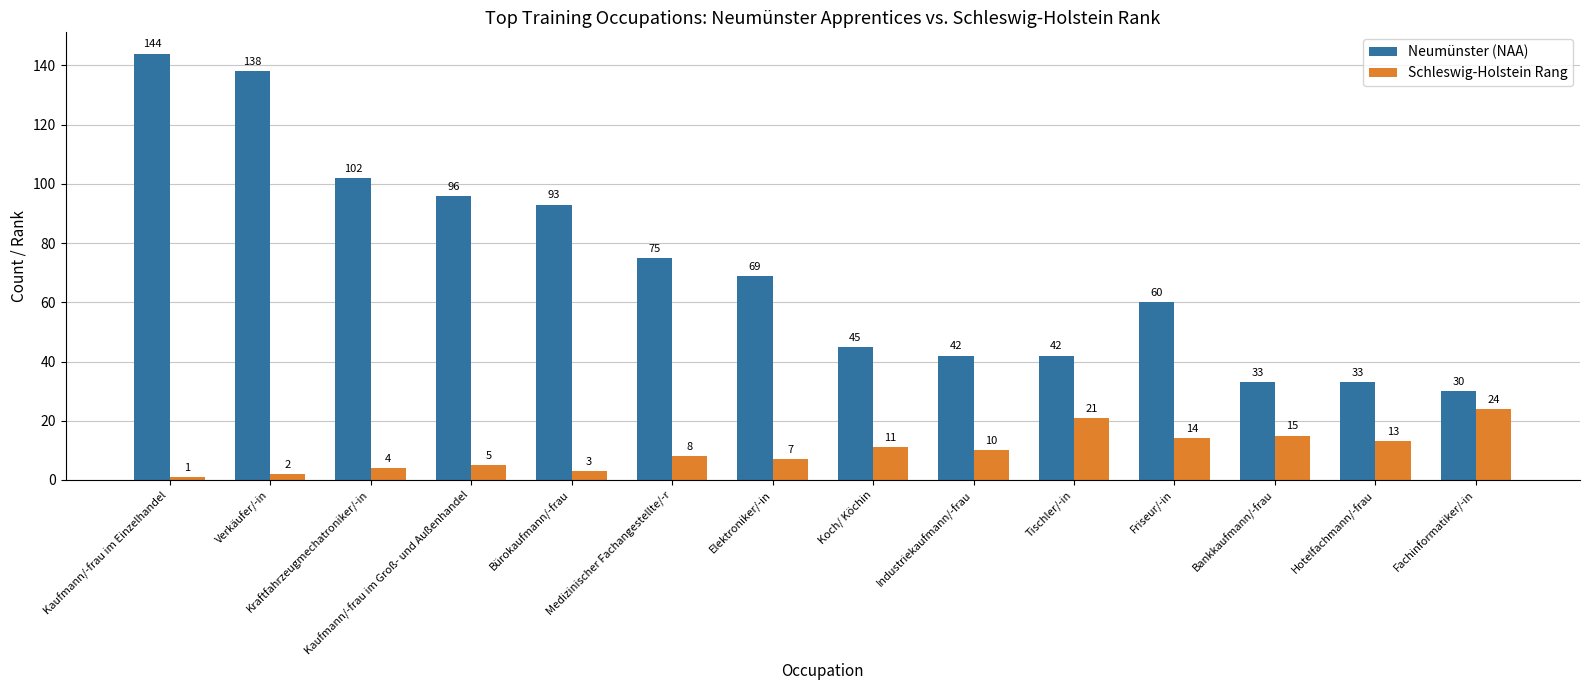

At which label is Schleswig-Holstein Rang closest to 12?

Koch/ Köchin